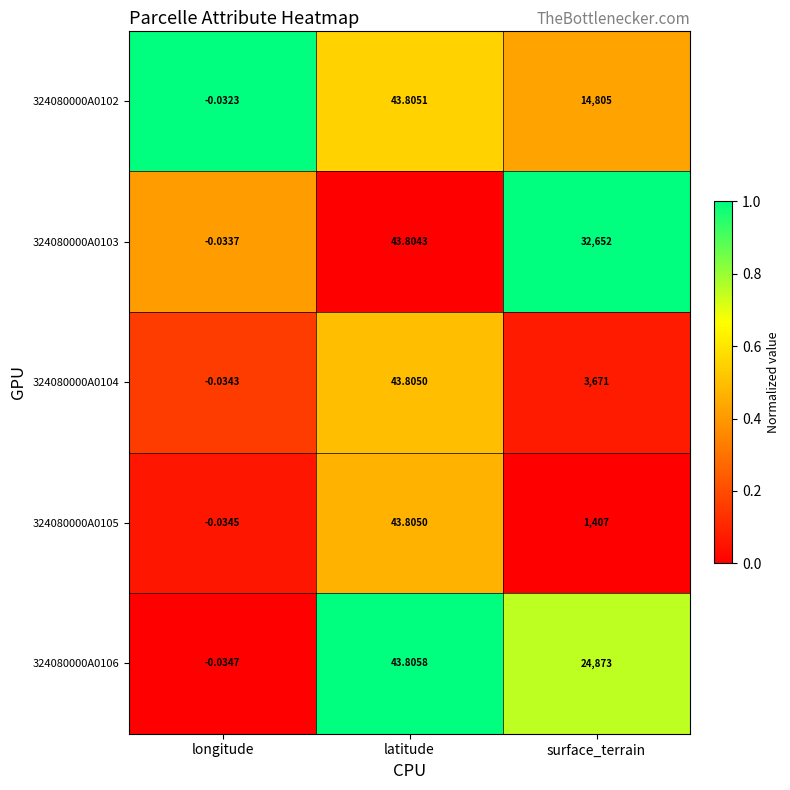

At which label does 324080000A0106 first exceed 43?

latitude